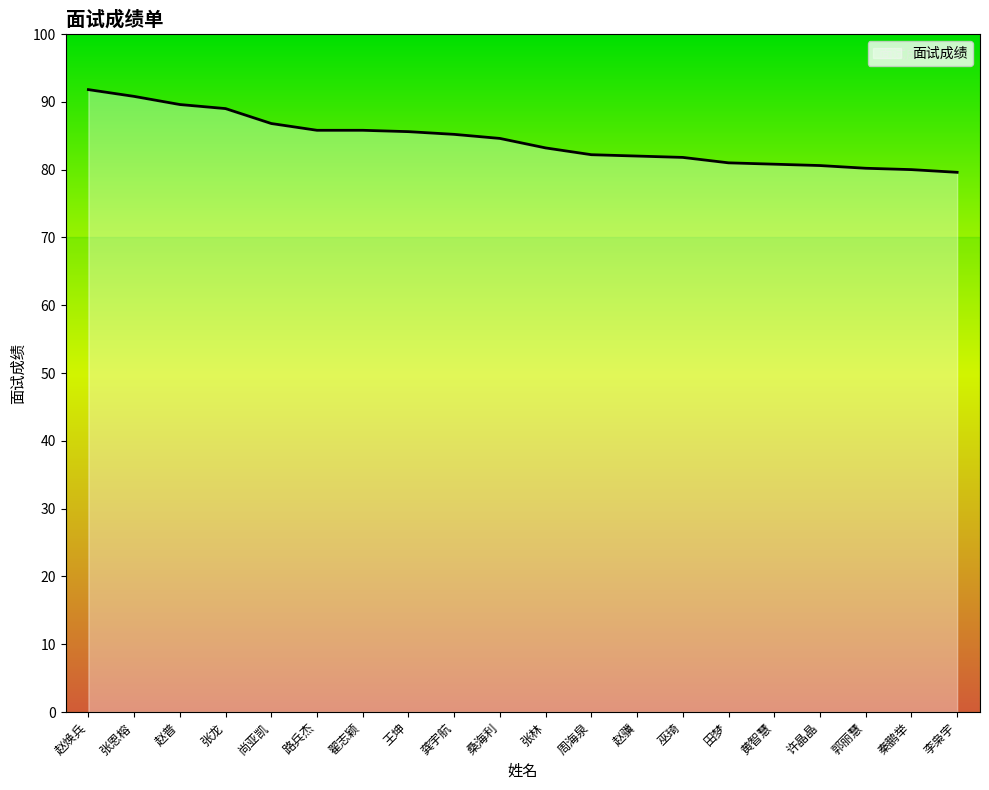

What position from the right is 周海泉?

9